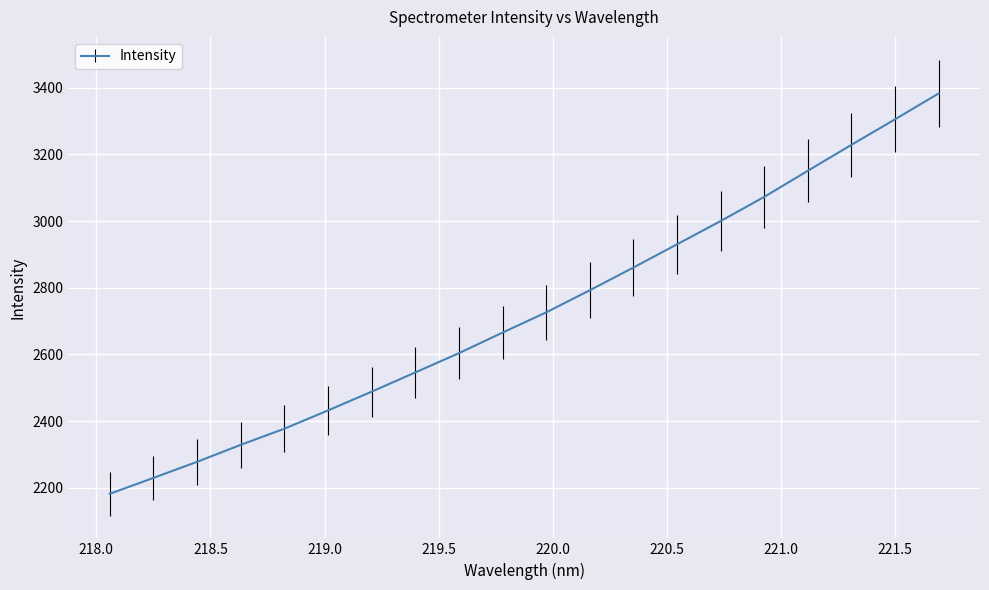

What is the difference between the maximum and minimum values?

1201.2